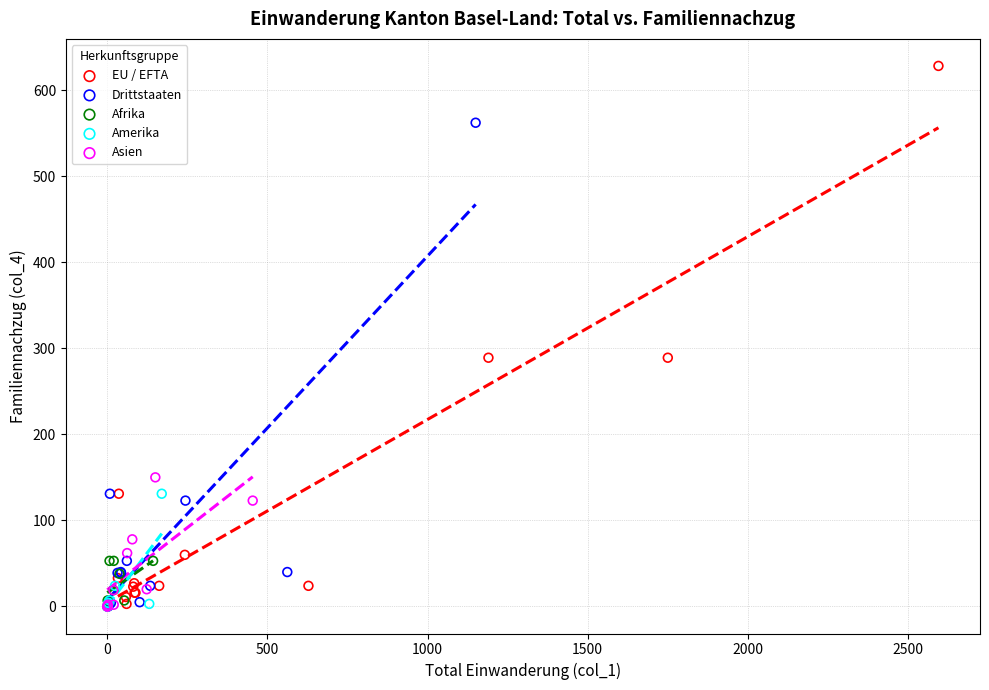

Which series has the largest Y range (max minus min)?

EU / EFTA